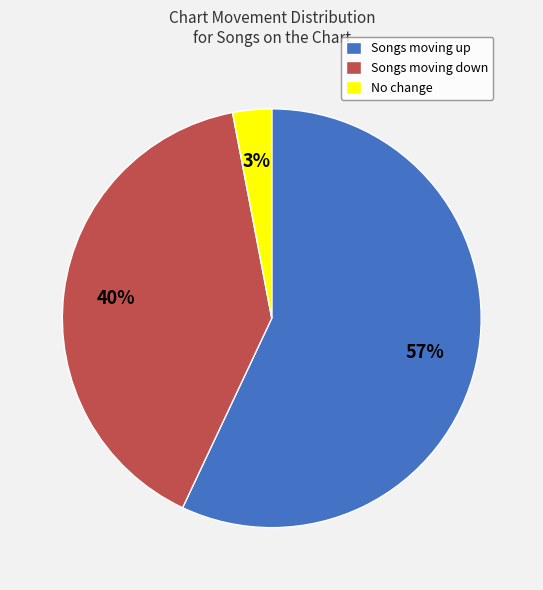

To the nearest percent, what percentage of the pie is No change?

3%